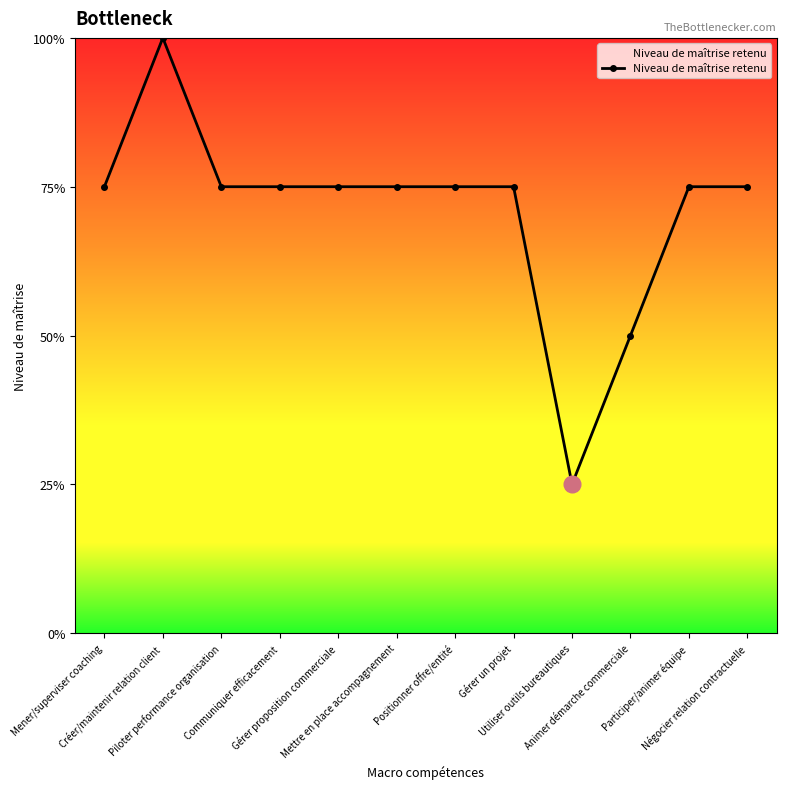

Reading right to left, transcribe all the data shown in this chart.

Négocier relation contractuelle=3	Participer/animer équipe=3	Animer démarche commerciale=2	Utiliser outils bureautiques=1	Gérer un projet=3	Positionner offre/entité=3	Mettre en place accompagnement=3	Gérer proposition commerciale=3	Communiquer efficacement=3	Piloter performance organisation=3	Créer/maintenir relation client=4	Mener/superviser coaching=3